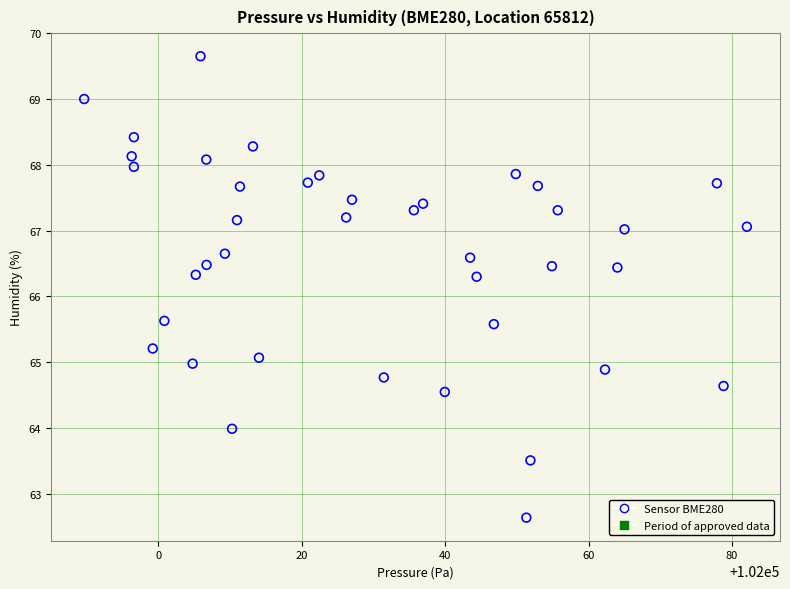

What is the range of Y values (max minus min)?

7.0